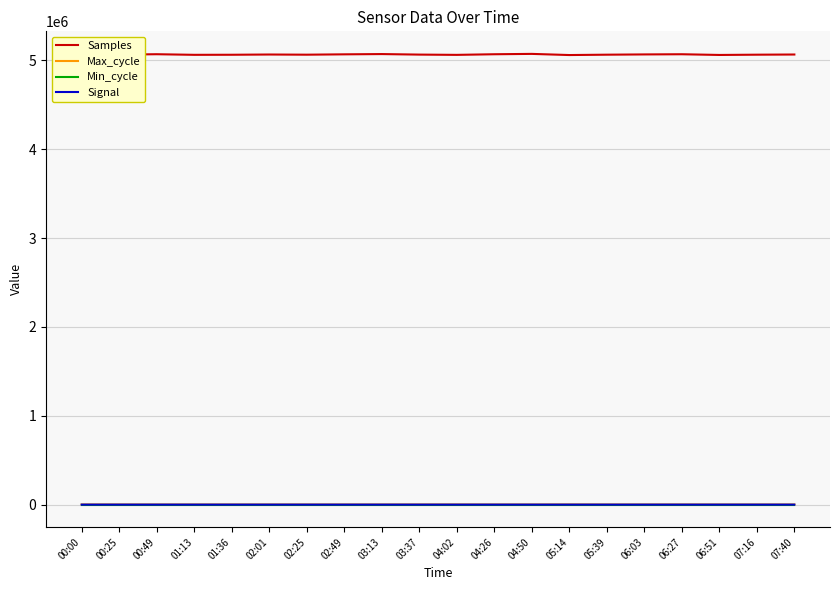

What is the spread (max minus min) of values at 06:27?

5068077